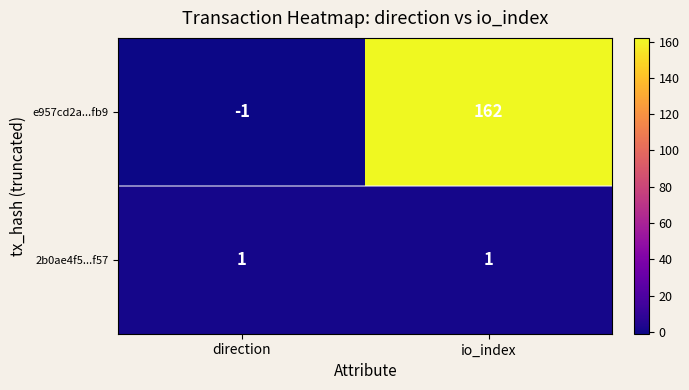

The value of e957cd2a...fb9 at io_index is 162. True or false?

True